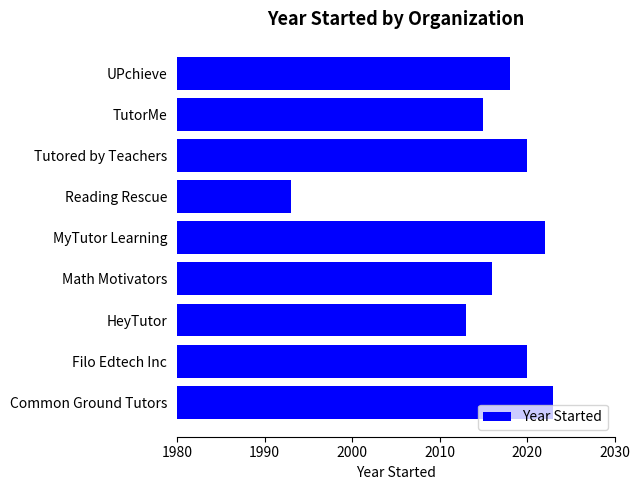

What is the change in value from Filo Edtech Inc to MyTutor Learning?

+2